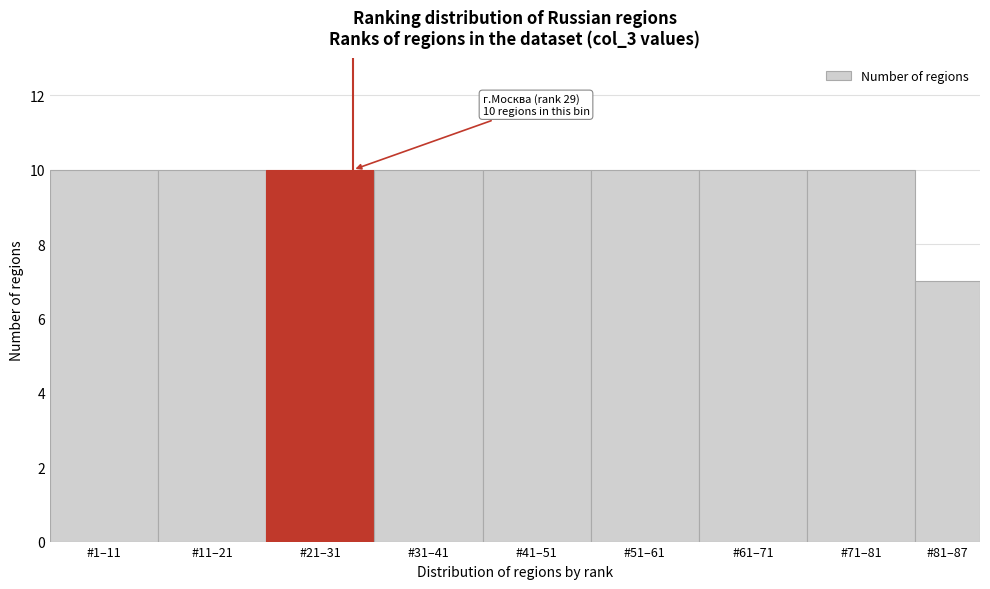

Reading left to right, list all the values displayed in this chart.

10	10	10	10	10	10	10	10	7